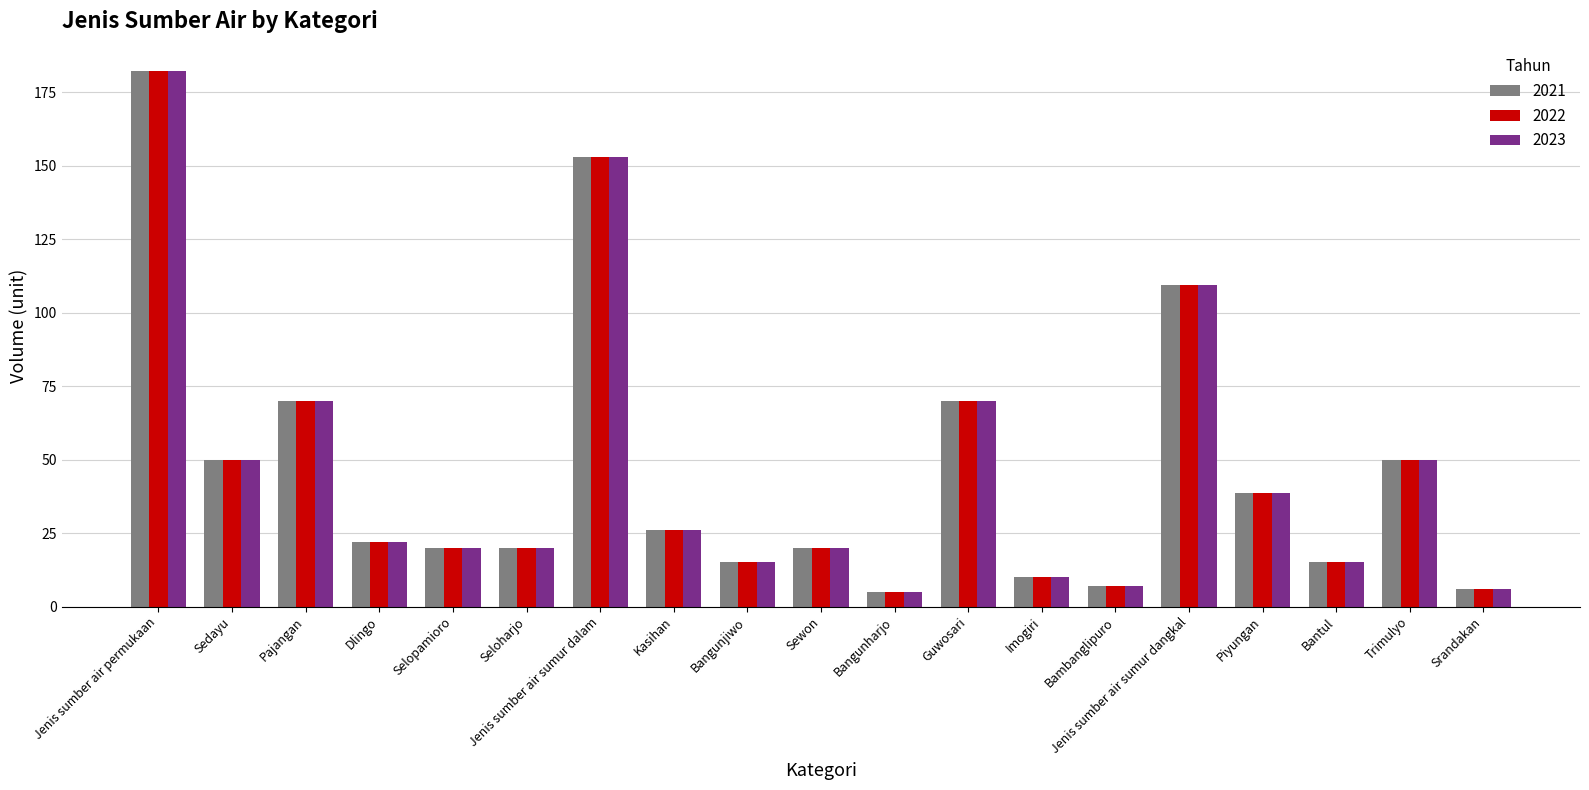

What is the smallest value displayed?

5.0